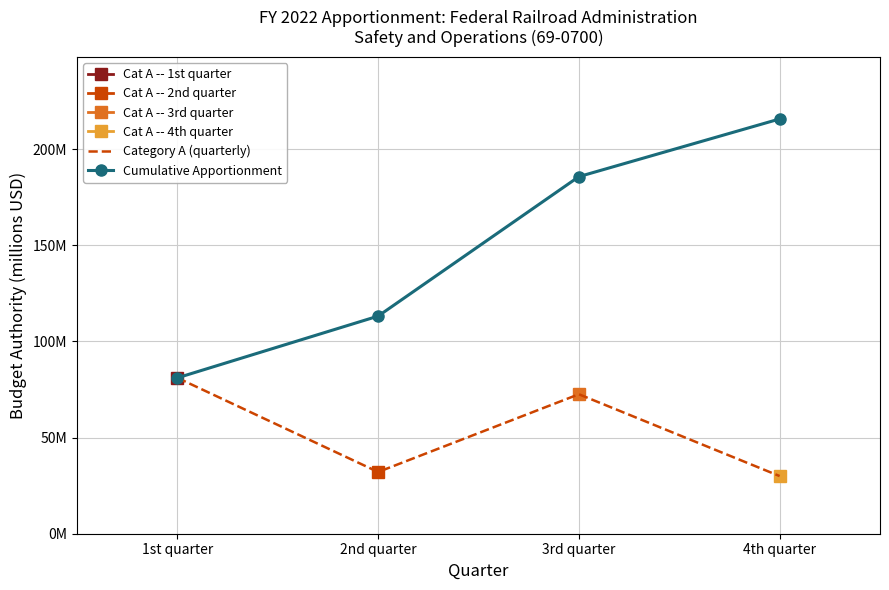

List the series in order of their overall mean, lowest first.

Category A (quarterly), Cumulative Apportionment